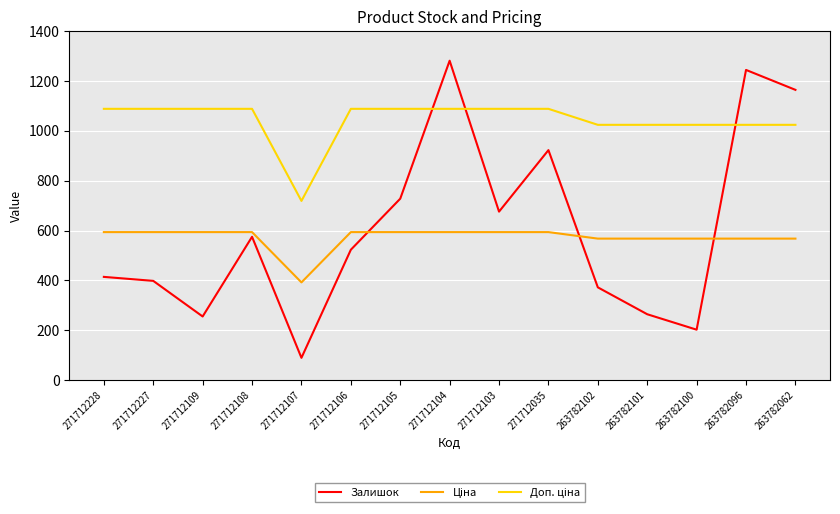

What is the smallest value displayed?

89.0